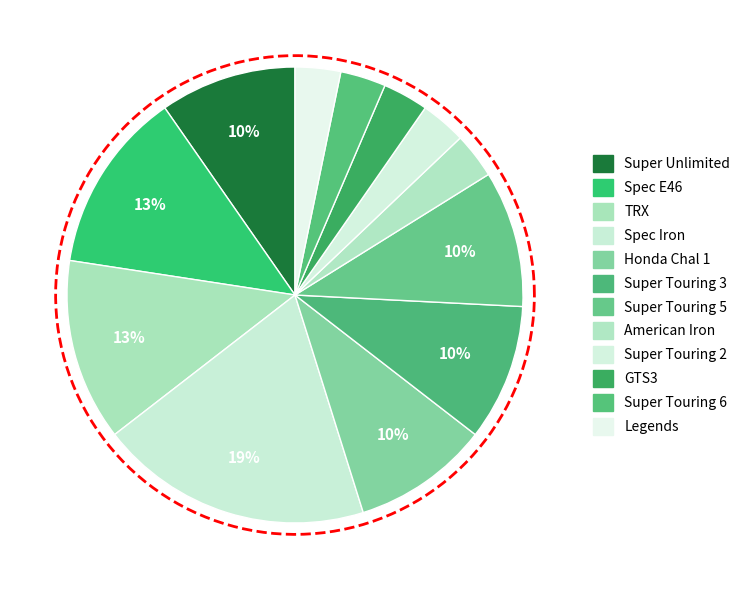

How many segments does this pie chart have?

12